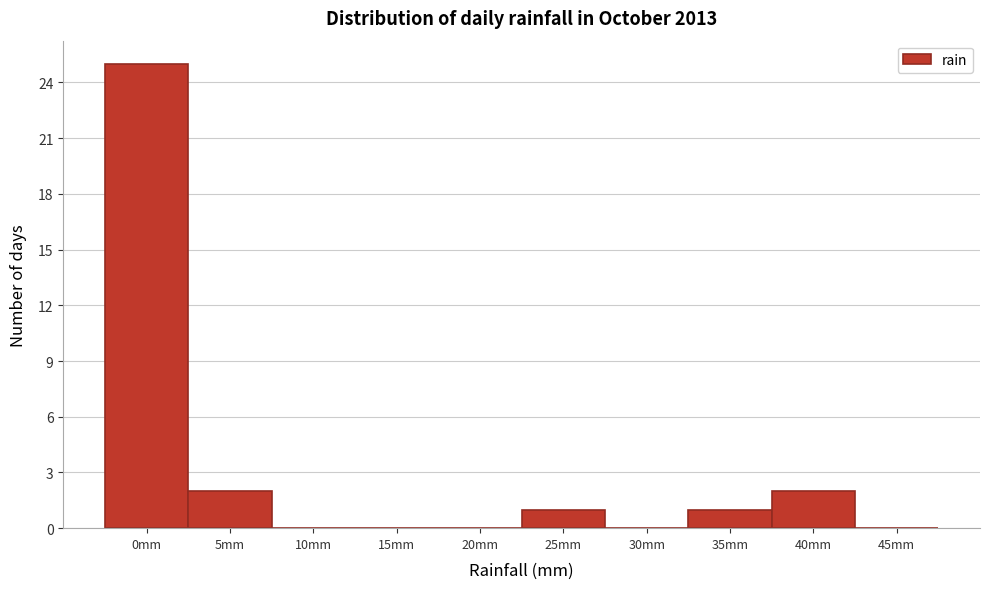

Reading left to right, what are all the values shown in this chart?

0mm=25	5mm=2	10mm=0	15mm=0	20mm=0	25mm=1	30mm=0	35mm=1	40mm=2	45mm=0